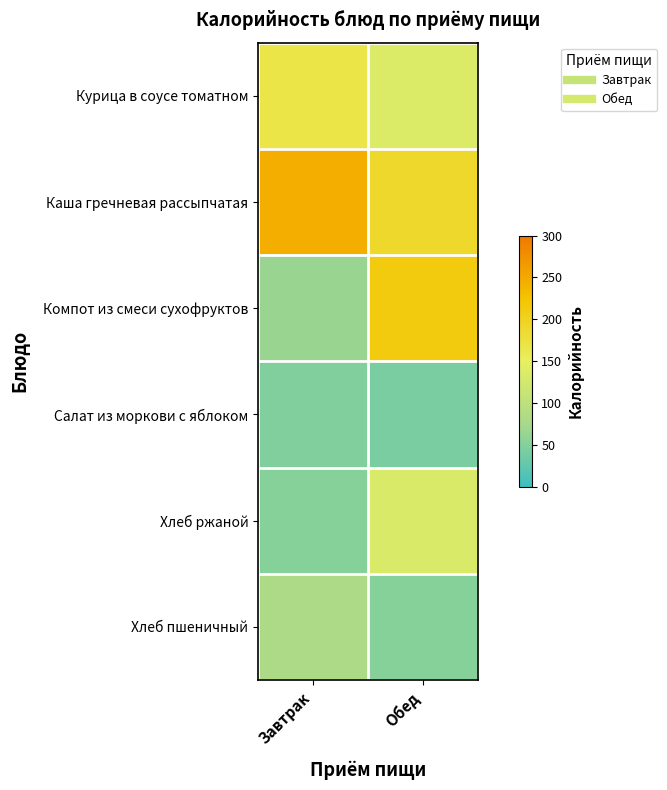

Which series has the largest total across all categories?

Каша гречневая рассыпчатая